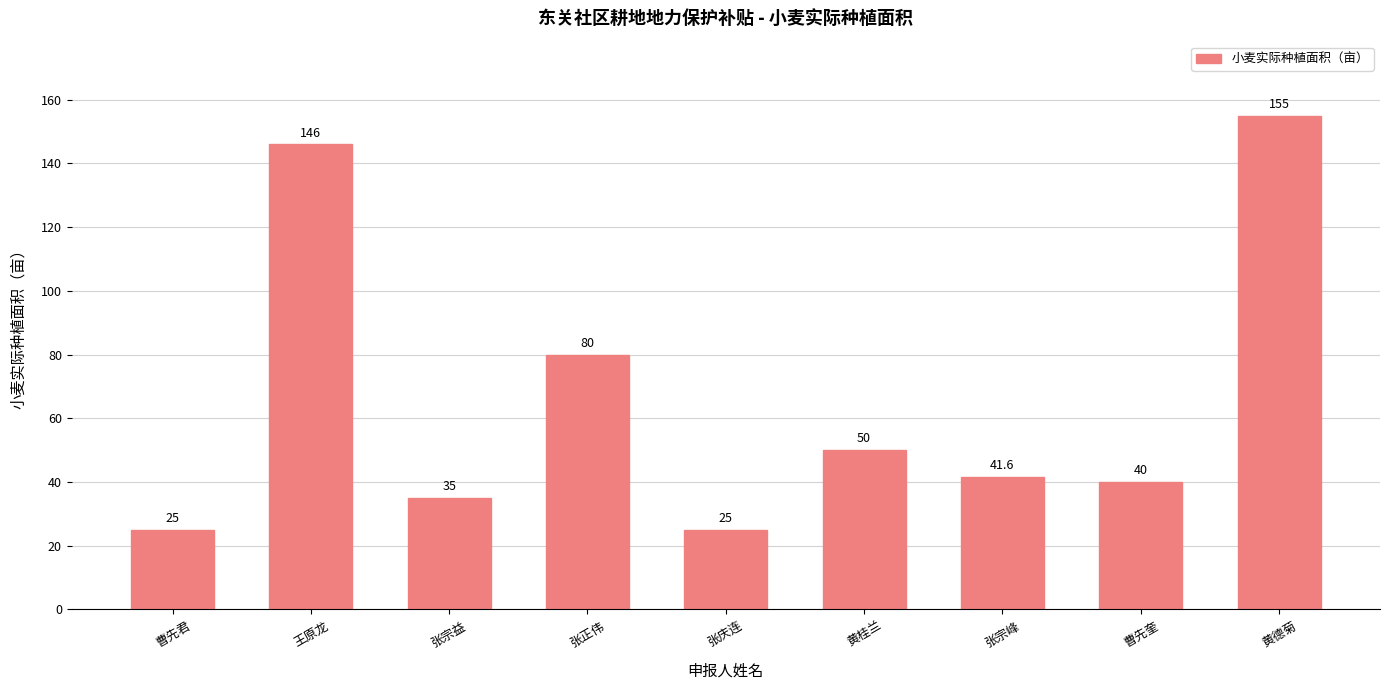

Reading left to right, transcribe all the data shown in this chart.

25.0	146.0	35.0	80.0	25.0	50.0	41.6	40.0	155.0